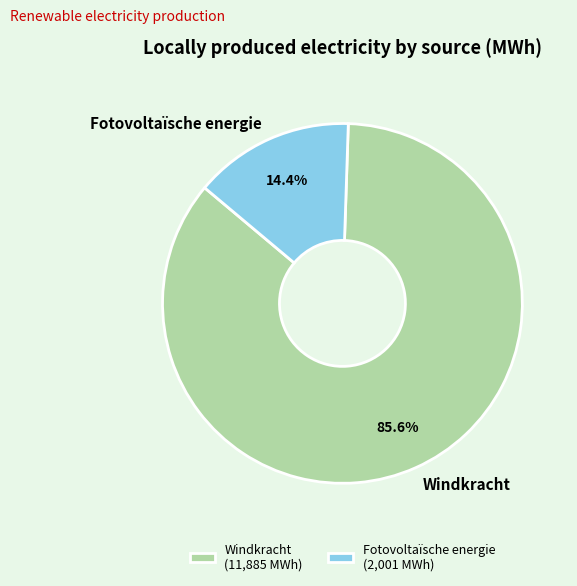

Is it true that Windkracht is 95% of the pie?

False